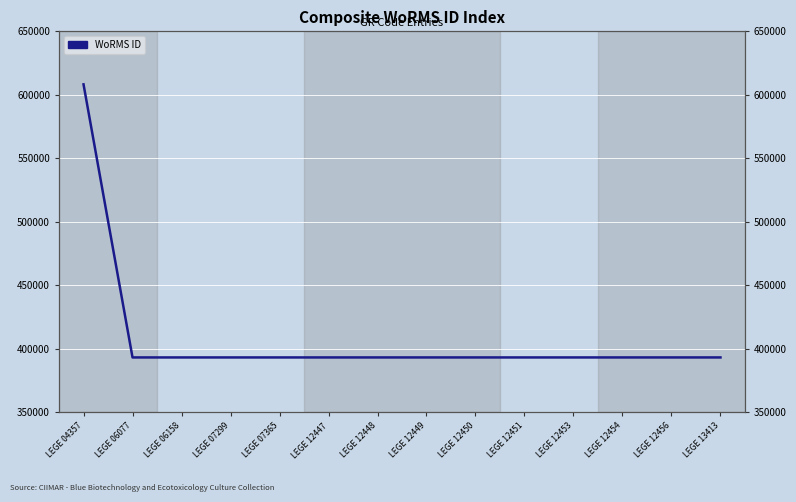

List the labels in order of value, smallest first.

LEGE 06077, LEGE 06158, LEGE 07299, LEGE 07365, LEGE 12447, LEGE 12448, LEGE 12449, LEGE 12450, LEGE 12451, LEGE 12453, LEGE 12454, LEGE 12456, LEGE 13413, LEGE 04357